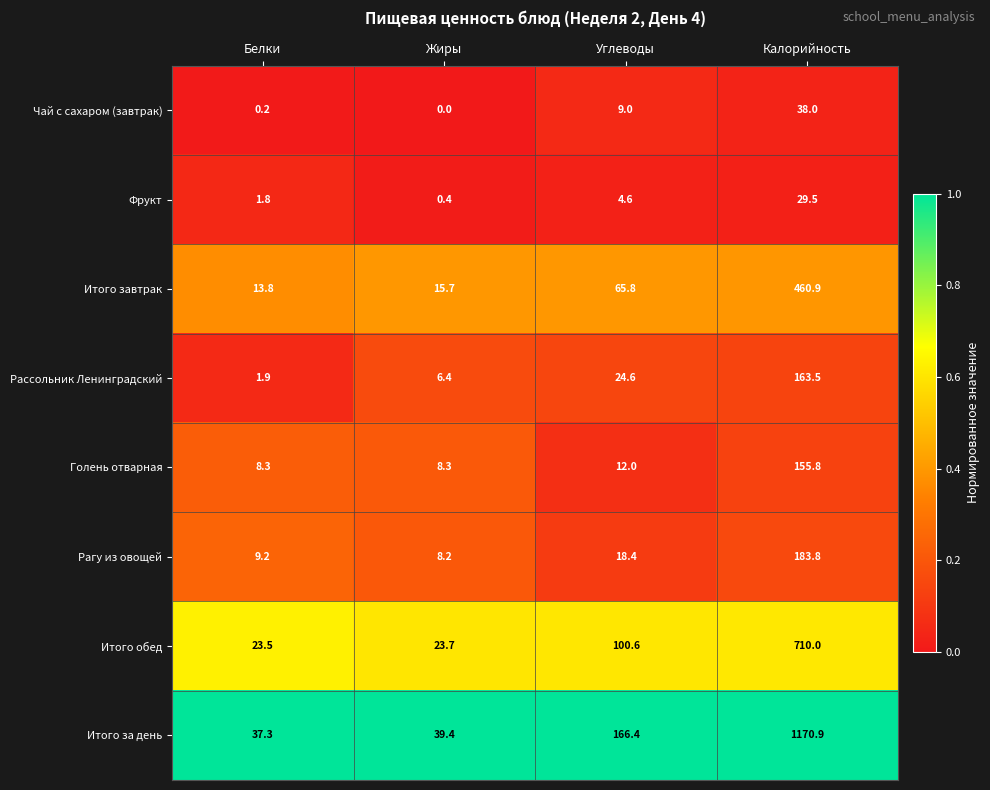

The Итого за день series shows 166.4 at Углеводы. True or false?

True